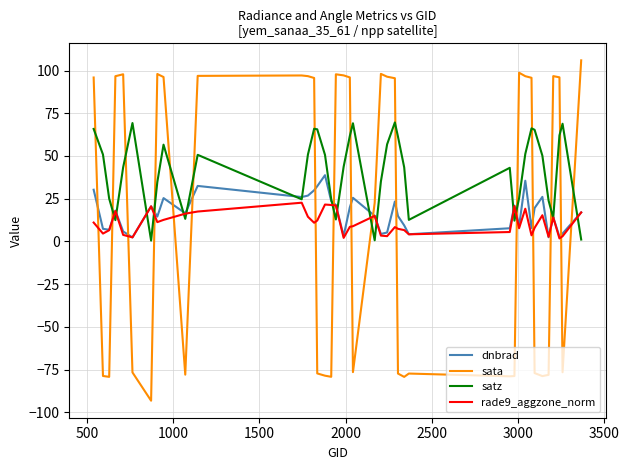

What is the maximum value for sata?

106.0